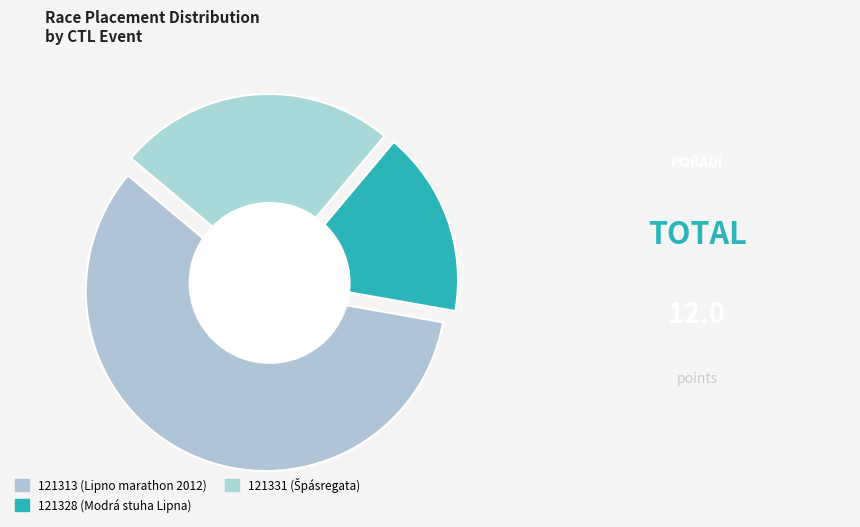

What is the change in value from 121313 to 121328?

-5